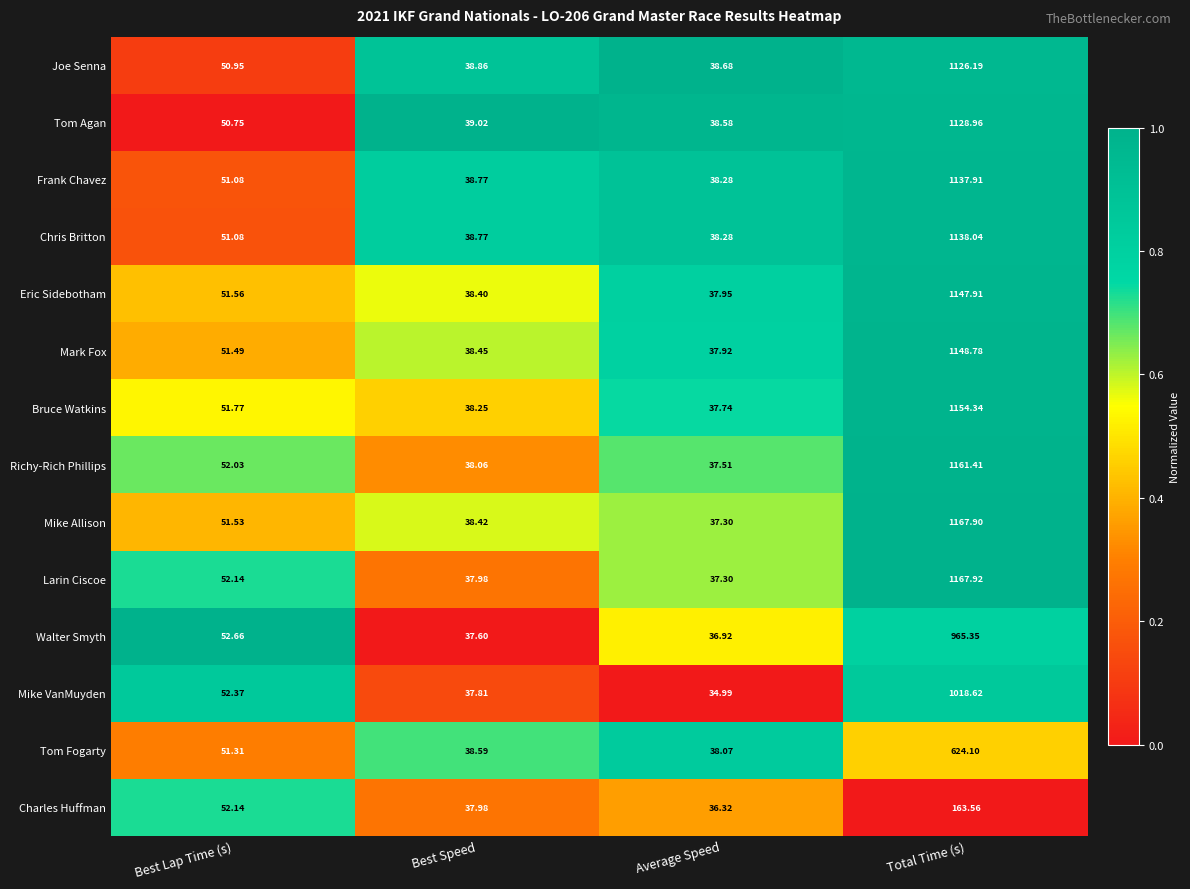

Which category has the lowest value across all series?

Average Speed